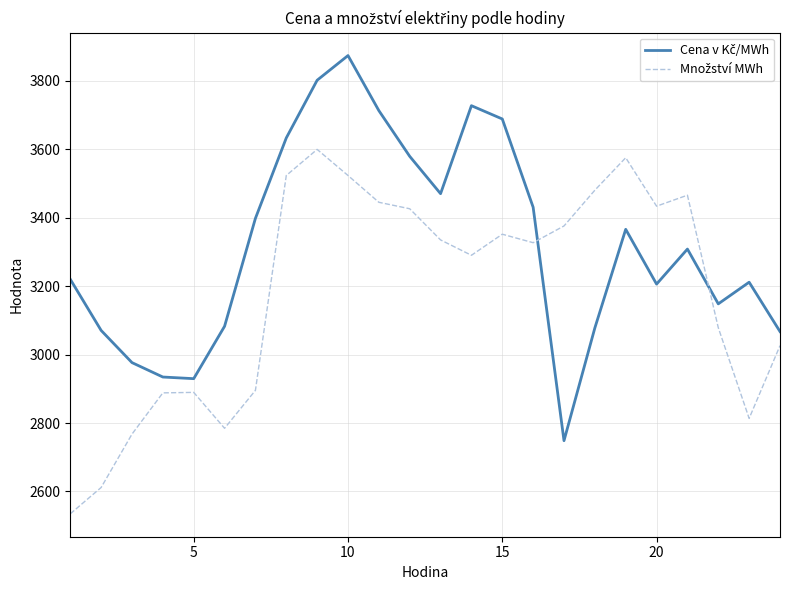

What is the greatest value displayed?

3873.7